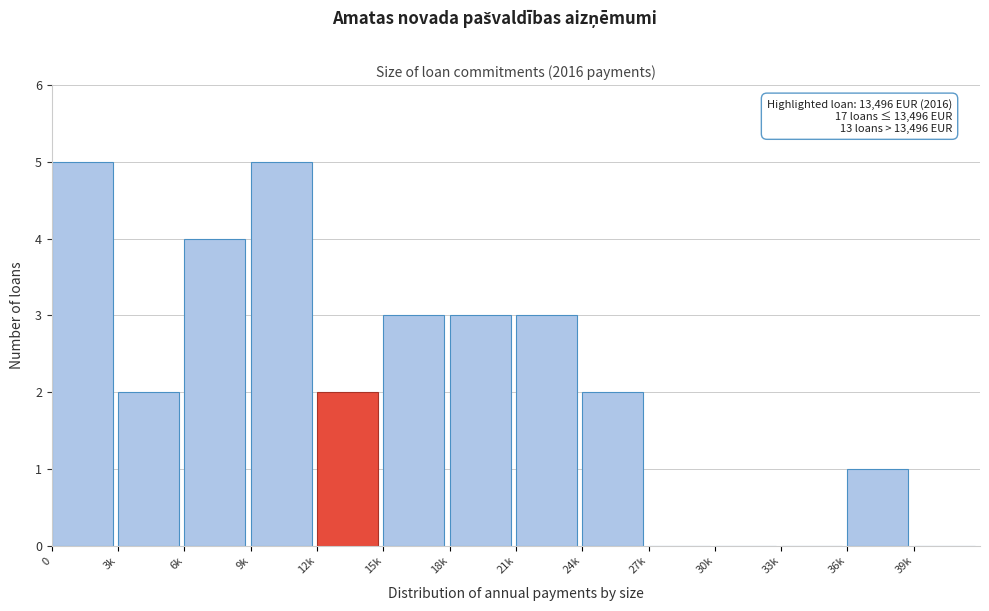

Reading right to left, transcribe all the data shown in this chart.

39k=0	36k=1	33k=0	30k=0	27k=0	24k=2	21k=3	18k=3	15k=3	12k=2	9k=5	6k=4	3k=2	0=5